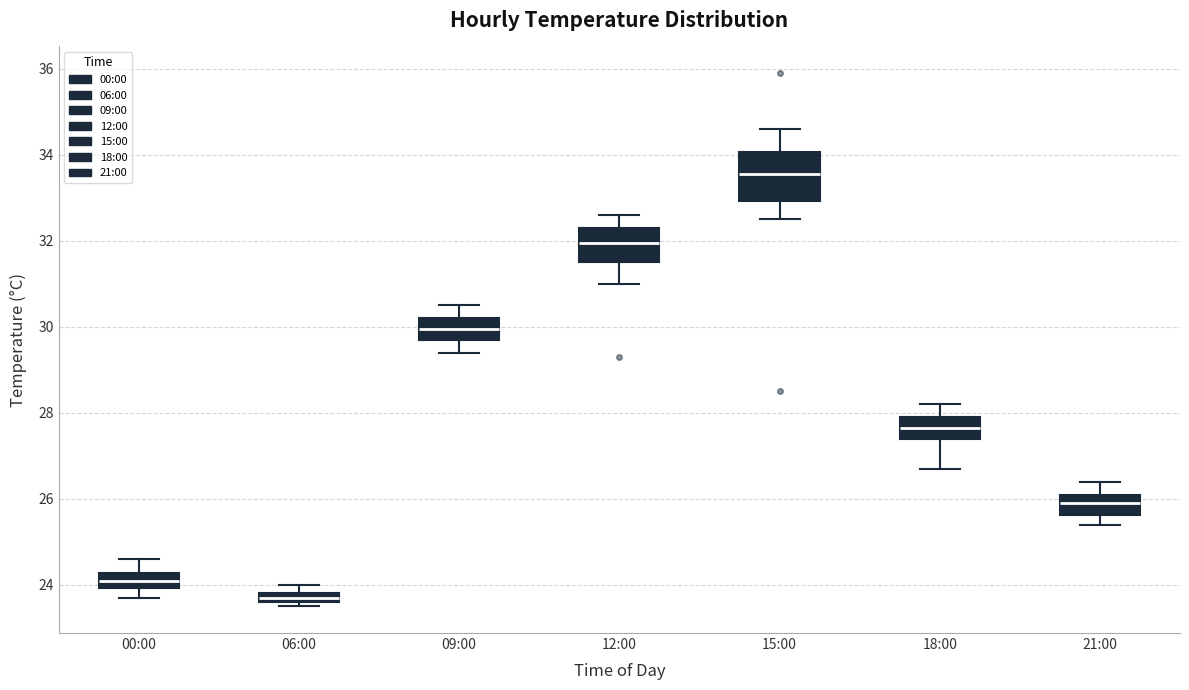

Where does the upper whisker of the box for 12:00 end on the y-axis? The values are not printed on the chart, so give them approximately, as read against the axis.

32.6